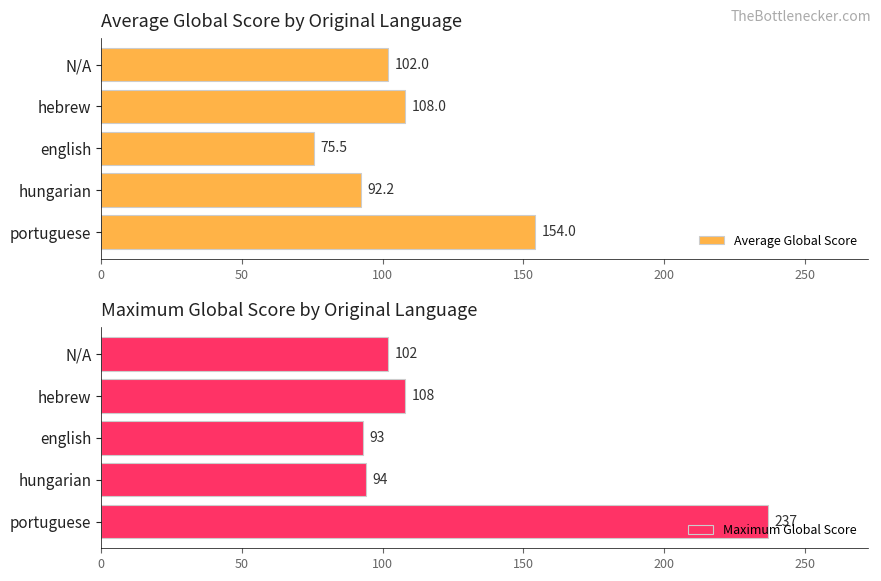

List the labels in order of Average Global Score value, smallest first.

english, hungarian, N/A, hebrew, portuguese